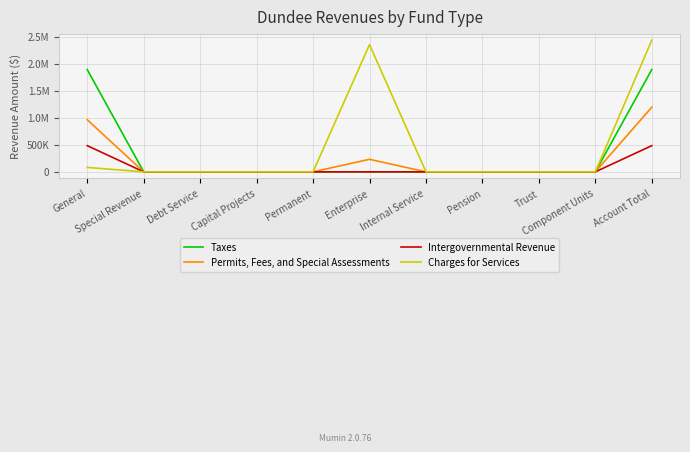

List the series in order of their overall mean, highest first.

Charges for Services, Taxes, Permits, Fees, and Special Assessments, Intergovernmental Revenue